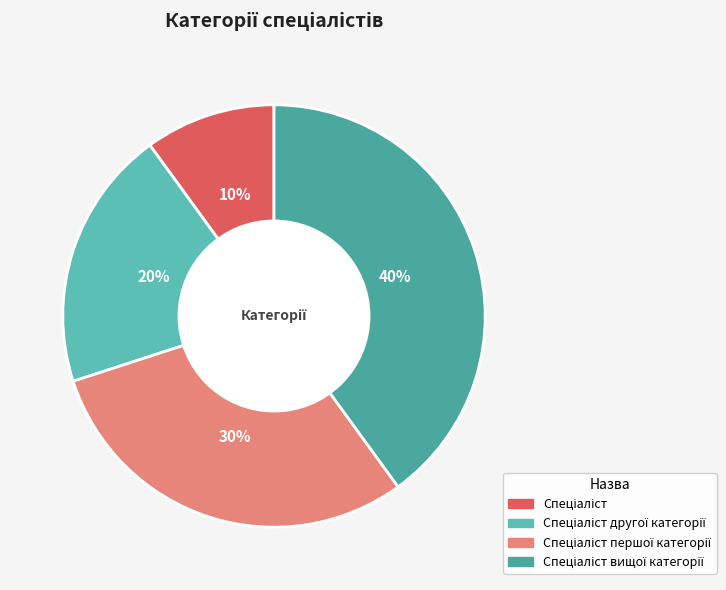

How many slices are in this pie chart?

4